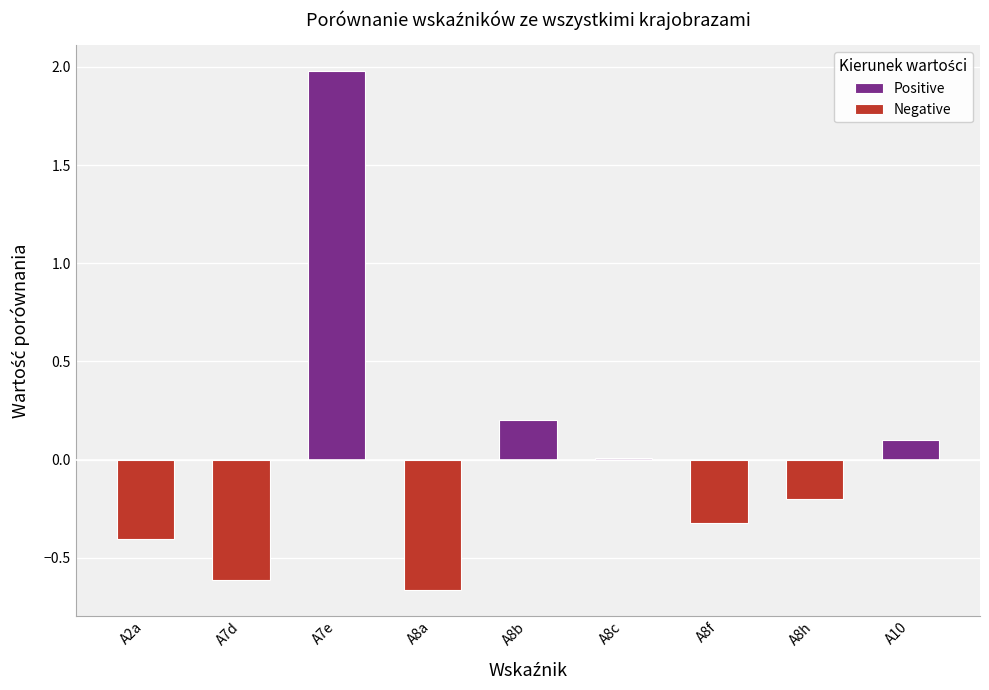

Which series has the largest range (max minus min)?

Positive